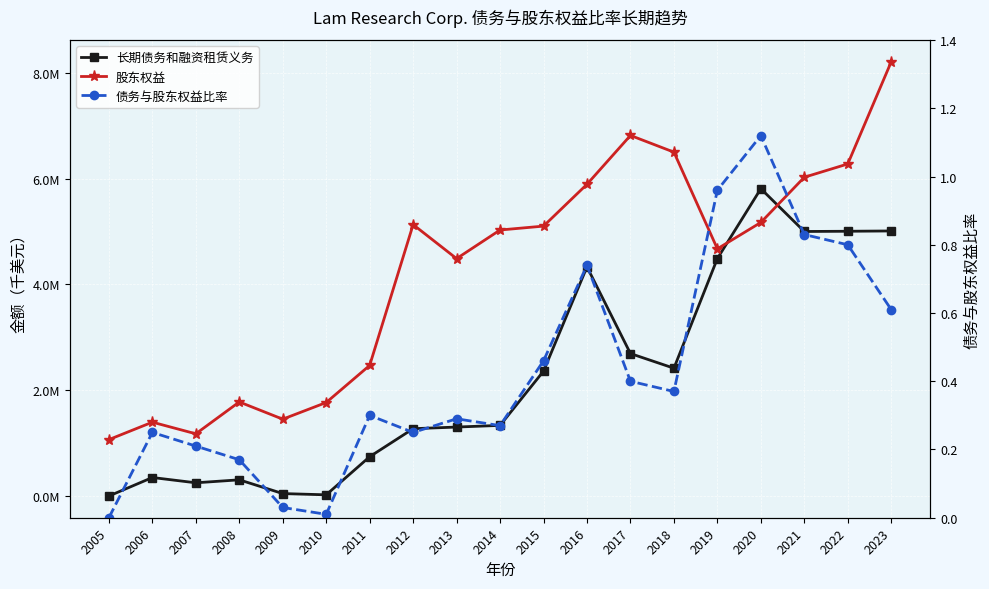

Is it true that 债务与股东权益比率 equals 0.6 at 2017?

False